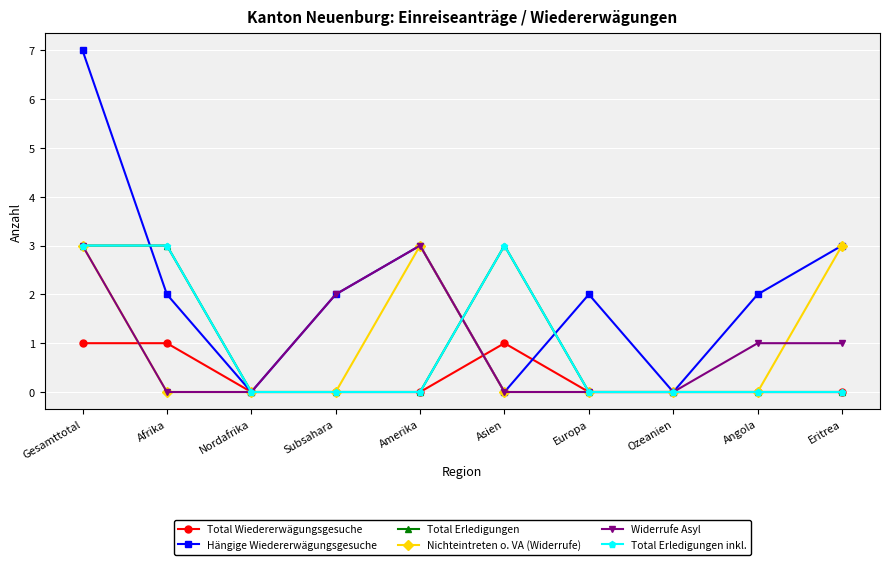

Which series ends up on top after the final intersection of Hängige Wiedererwägungsgesuche and Total Erledigungen inkl.?

Hängige Wiedererwägungsgesuche